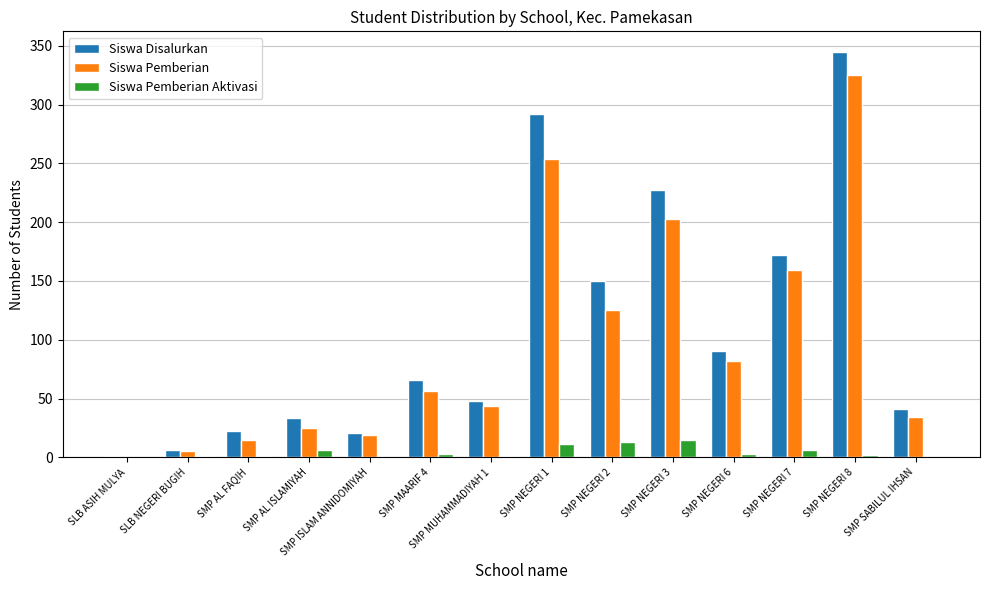

At which label is Siswa Pemberian closest to 162?

SMP NEGERI 7